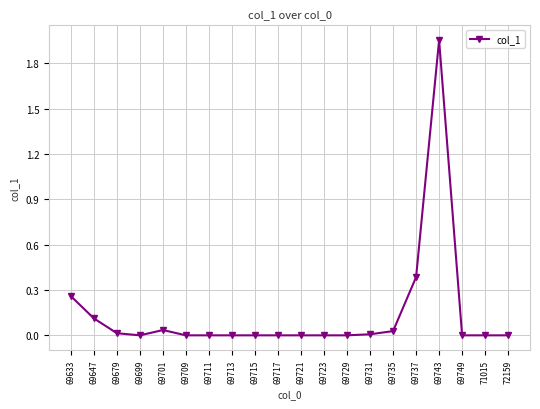

Which label corresponds to the largest value in the chart?

69743